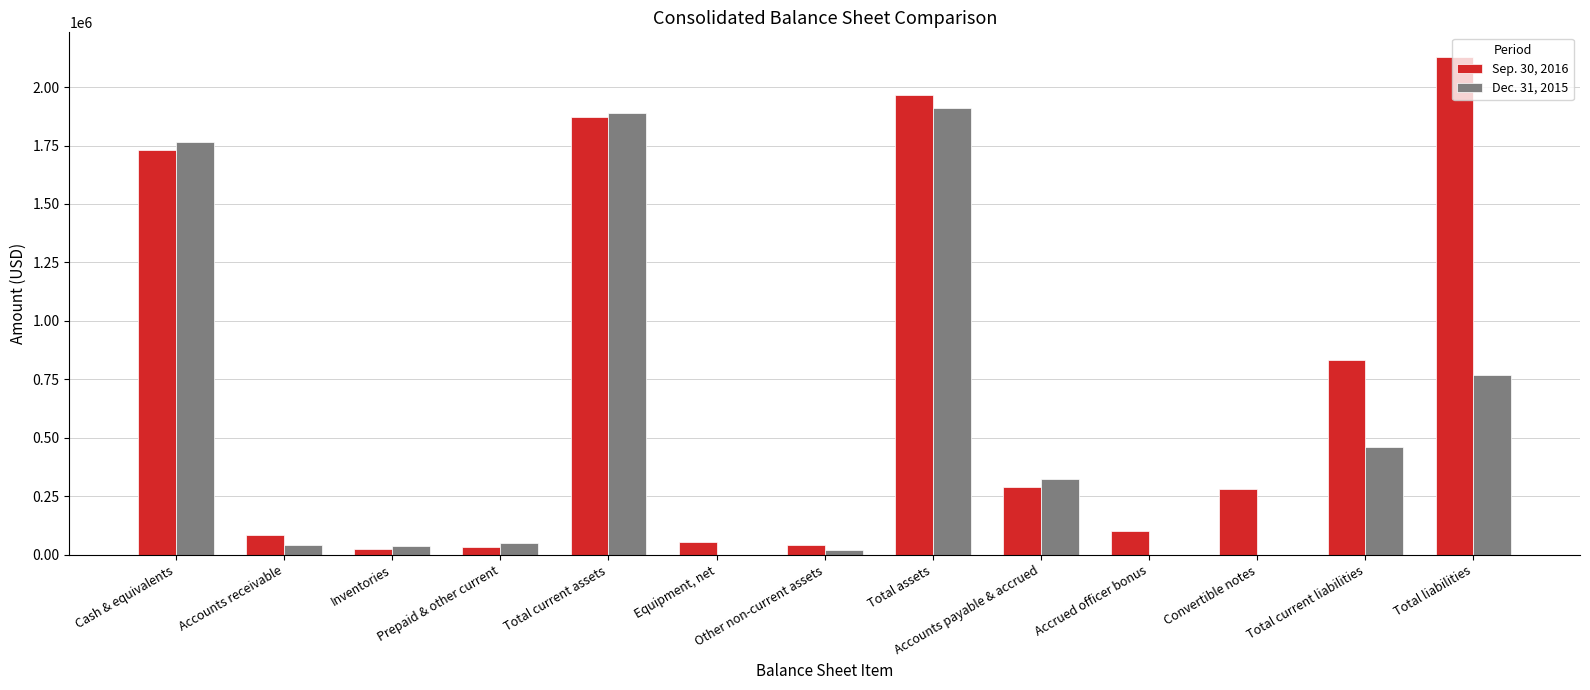

Which series has the largest total across all categories?

Sep. 30, 2016